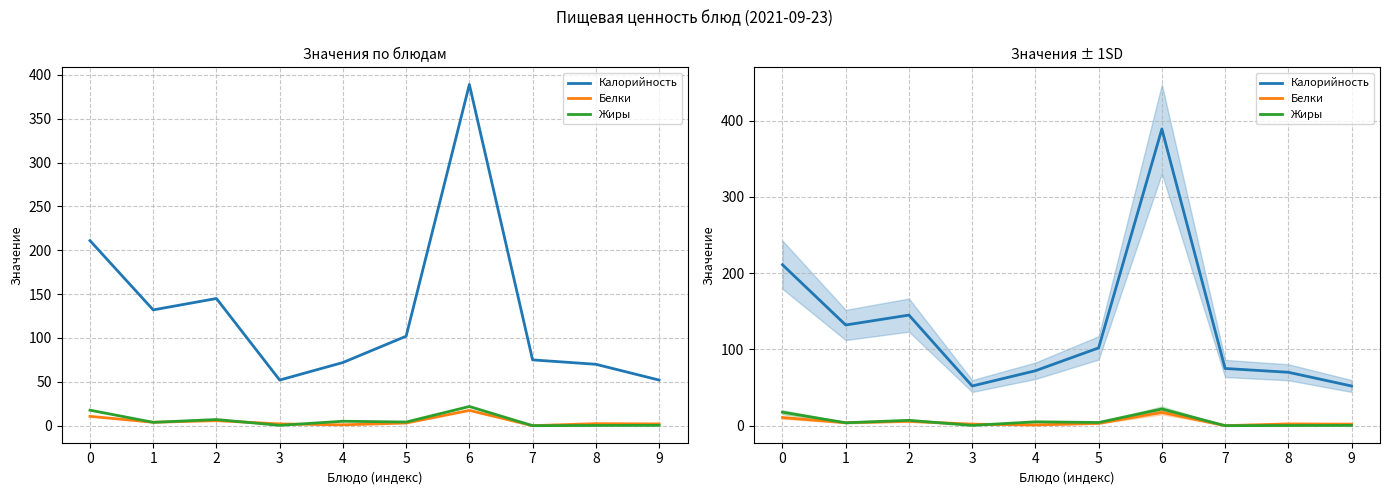

At which category does Жиры reach its first local peak?

2